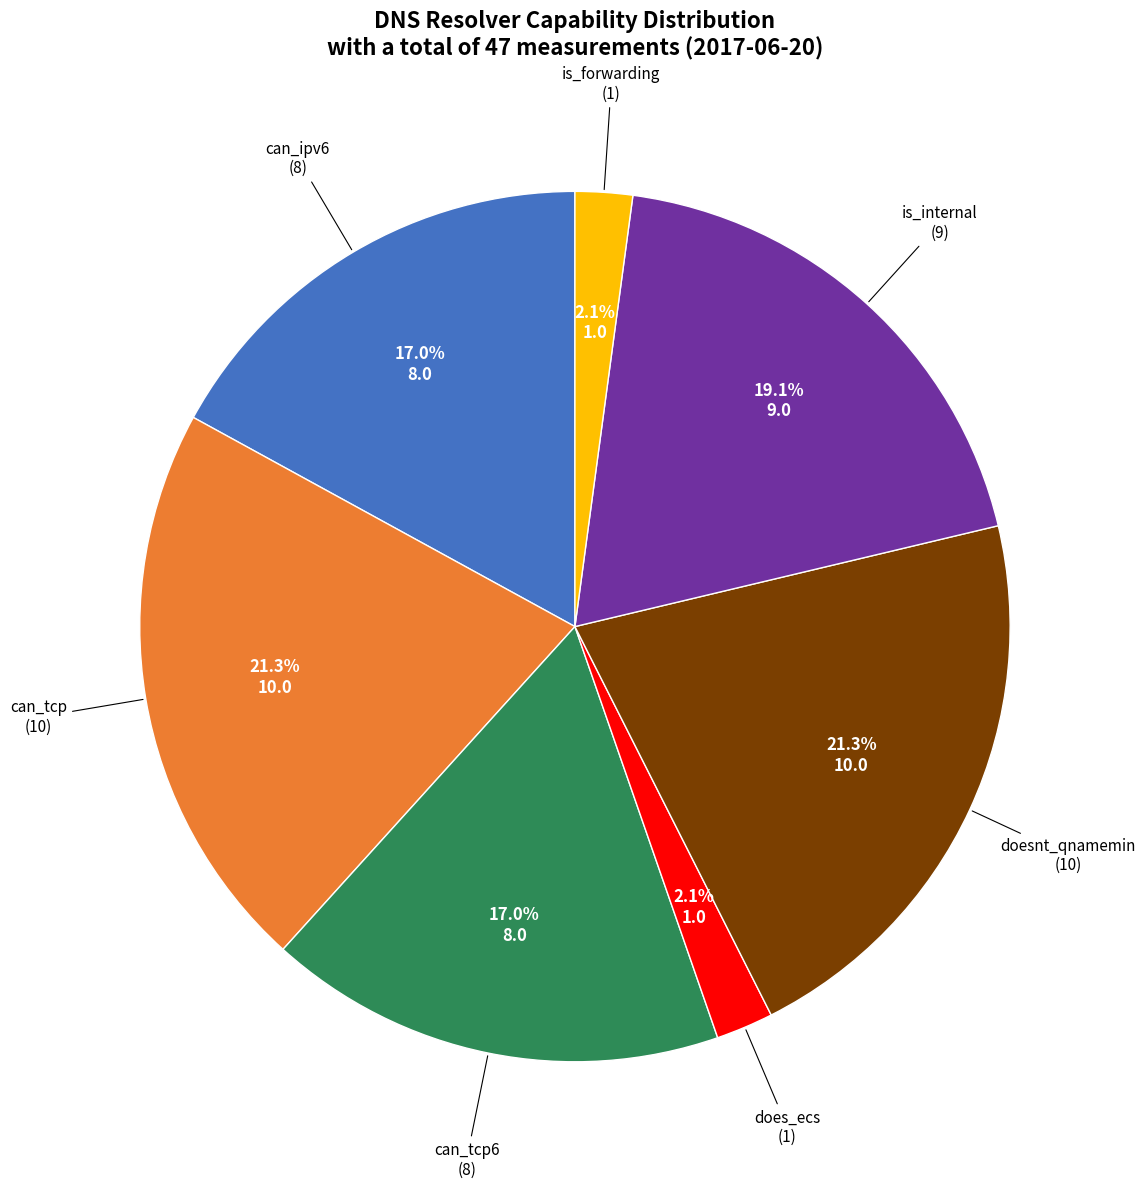

Is there any slice that represents more than half of the pie?

No